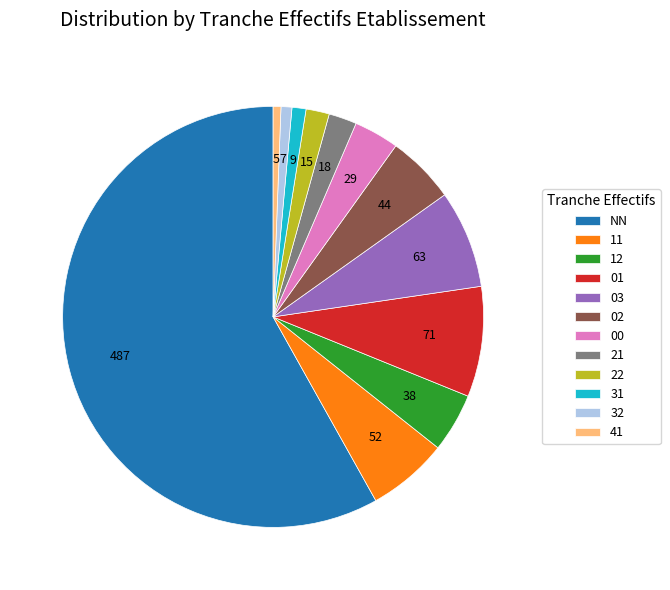

Is the sum of 02 and 11 greater than half?

No